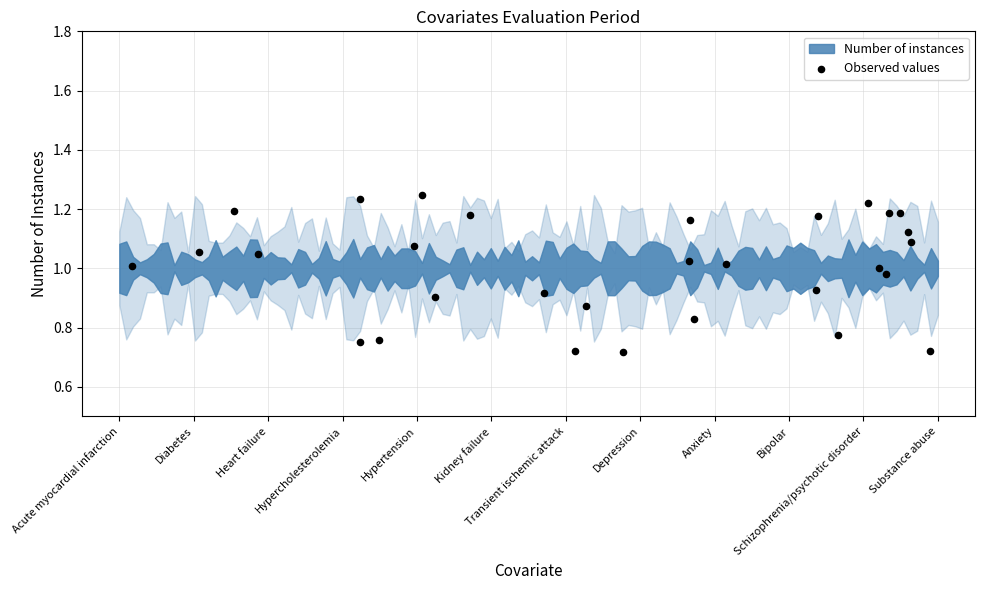

What is the range of Y values (max minus min)?

0.5